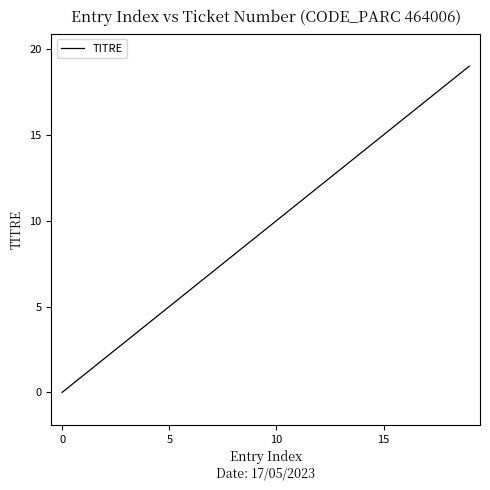

Reading left to right, extract all data points from this chart.

0	1	2	3	4	5	6	7	8	9	10	11	12	13	14	15	16	17	18	19